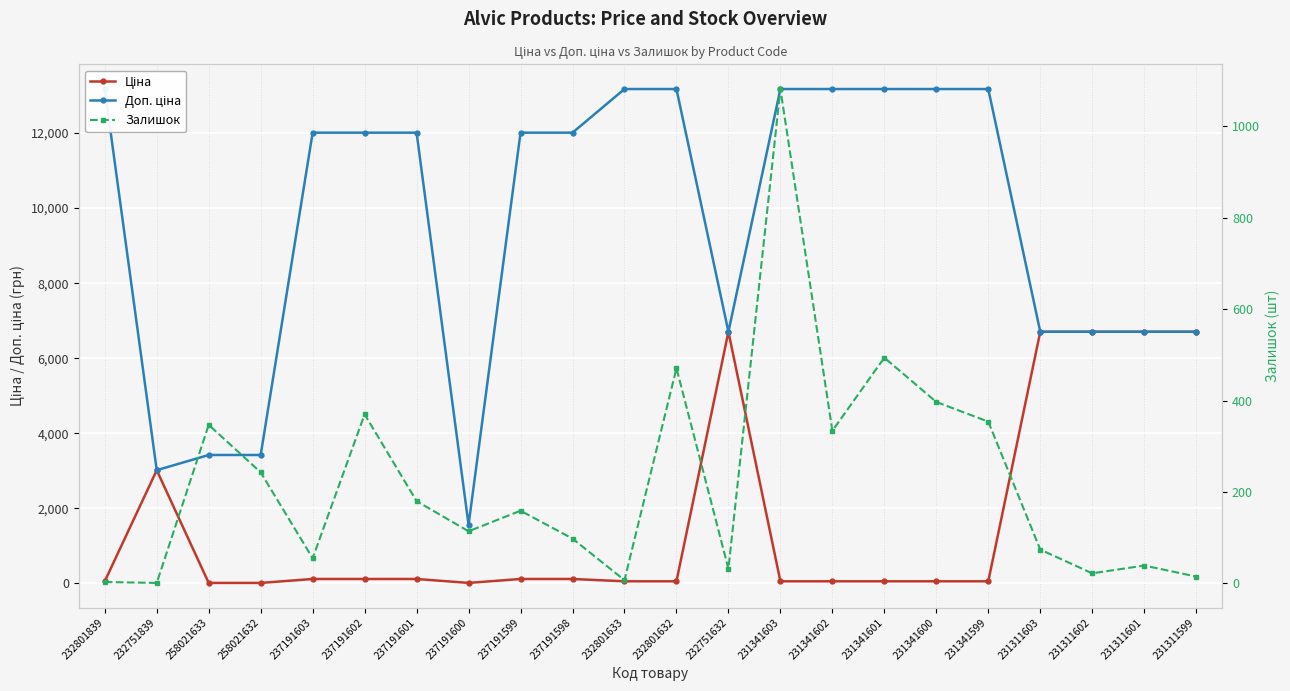

At which label does Ціна reach its peak?

232751632